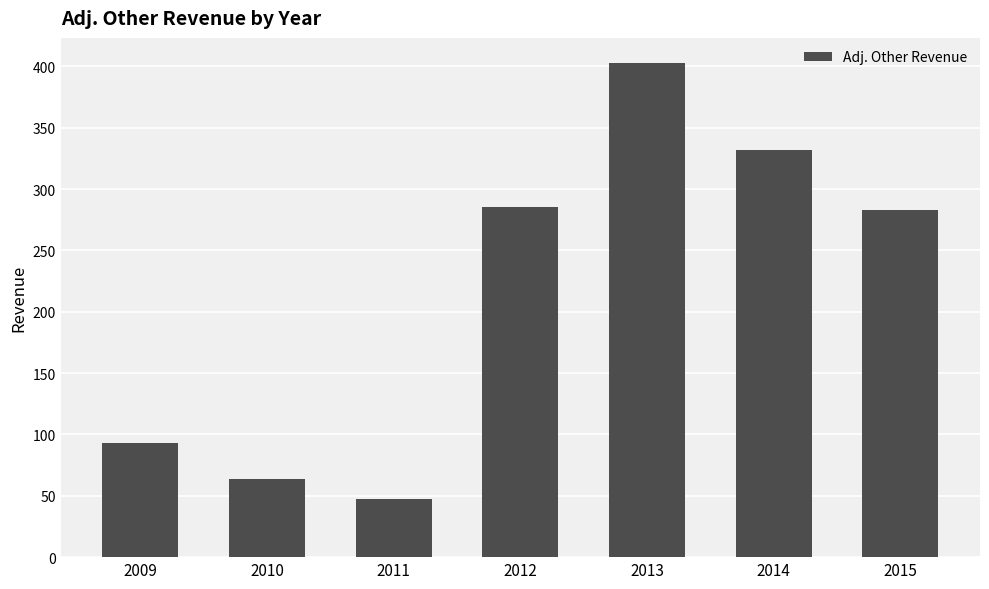

Read the value at 2009.

93